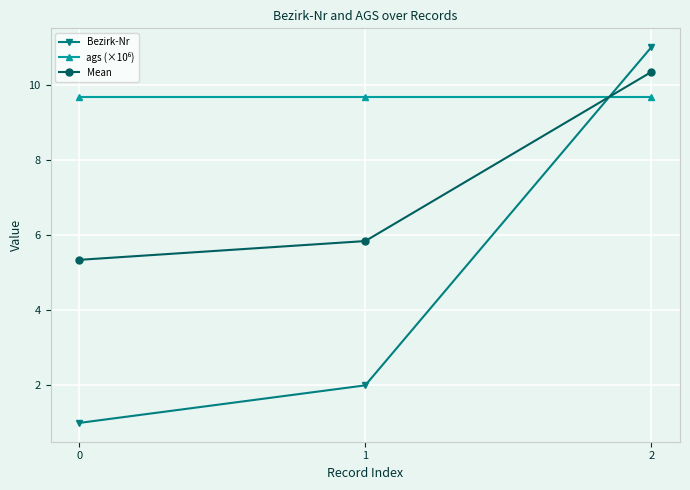

At how many categories does at least one series exceed 7?

3